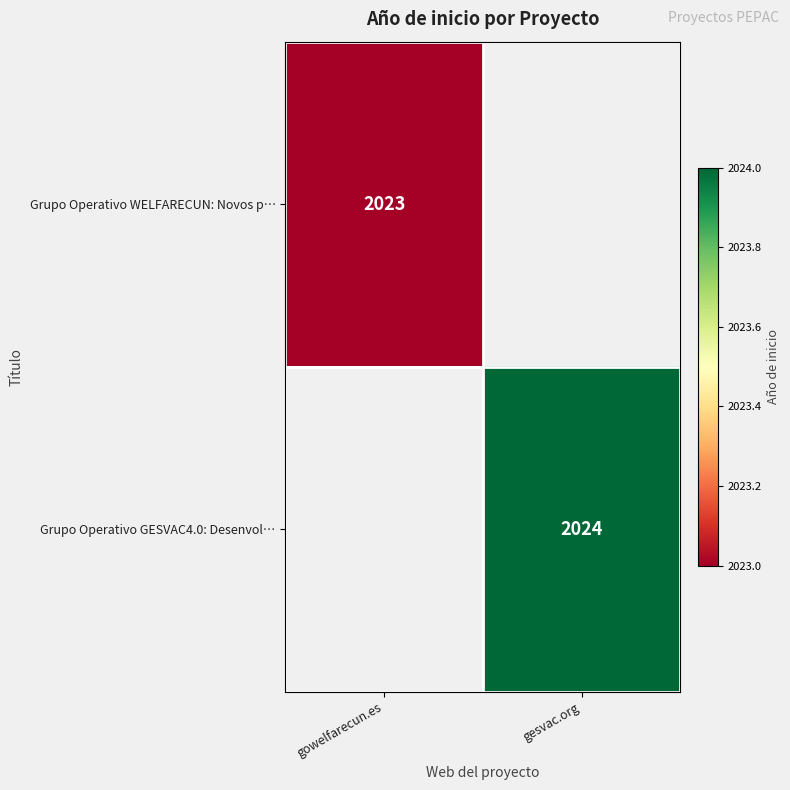

The value of Grupo Operativo GESVAC4.0: Desenvol… at gesvac.org is 2024. True or false?

True